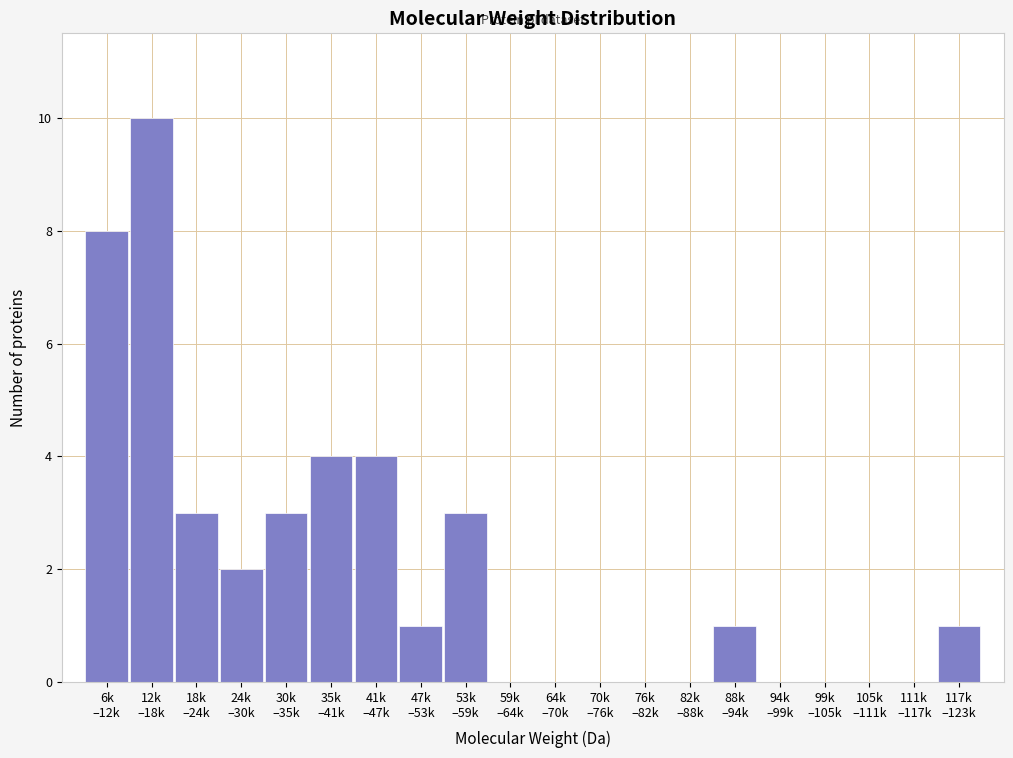

What is the greatest value displayed?

10